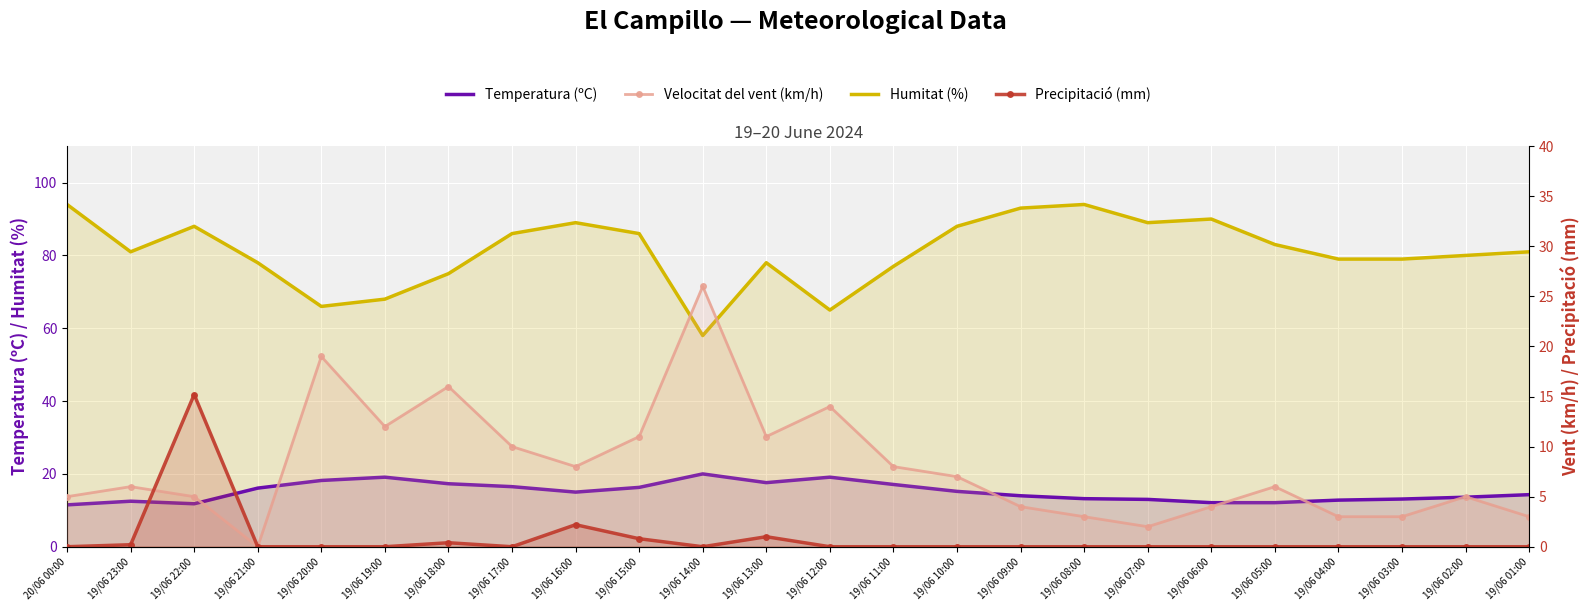

True or false: Precipitació (mm) has a value of 9.2 at 19/06 07:00.

False